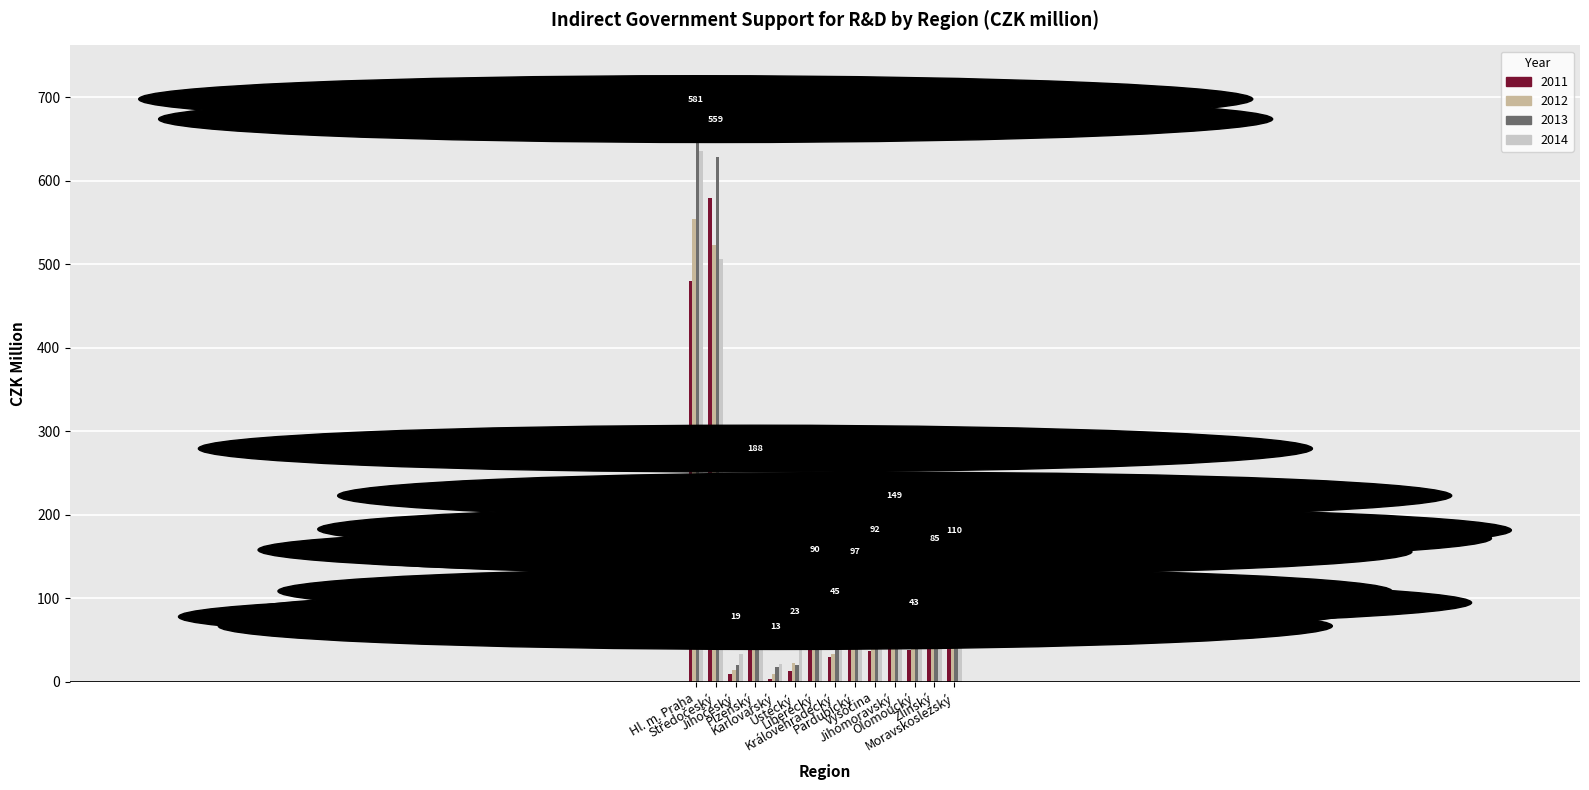

What is the highest value of the 2012 series?

554.6